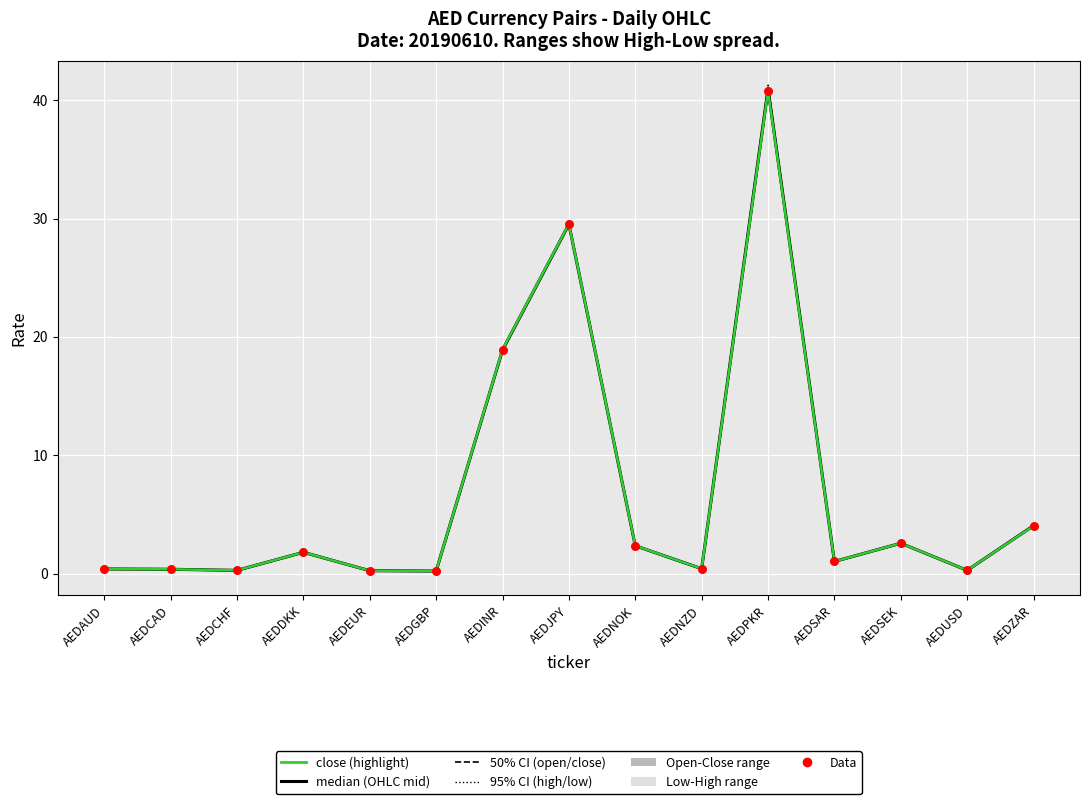

At how many categories does at least one series exceed 37?

1